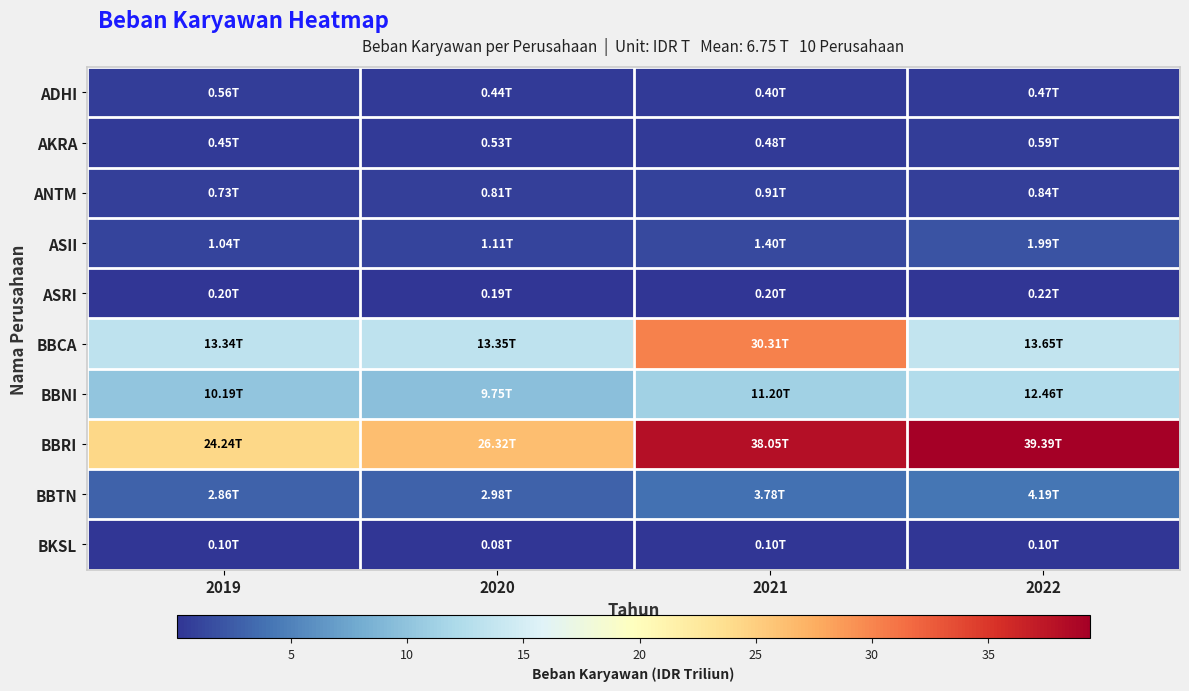

At 2021, list the series in order from smallest to largest.

BKSL, ASRI, ADHI, AKRA, ANTM, ASII, BBTN, BBNI, BBCA, BBRI